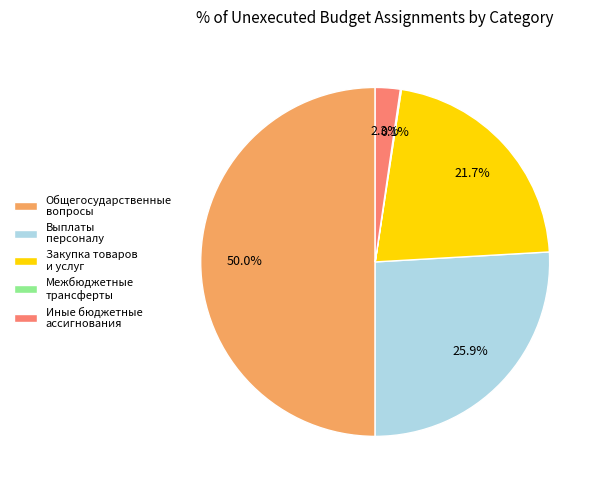

Does Выплаты персоналу represent more than half of the total?

No